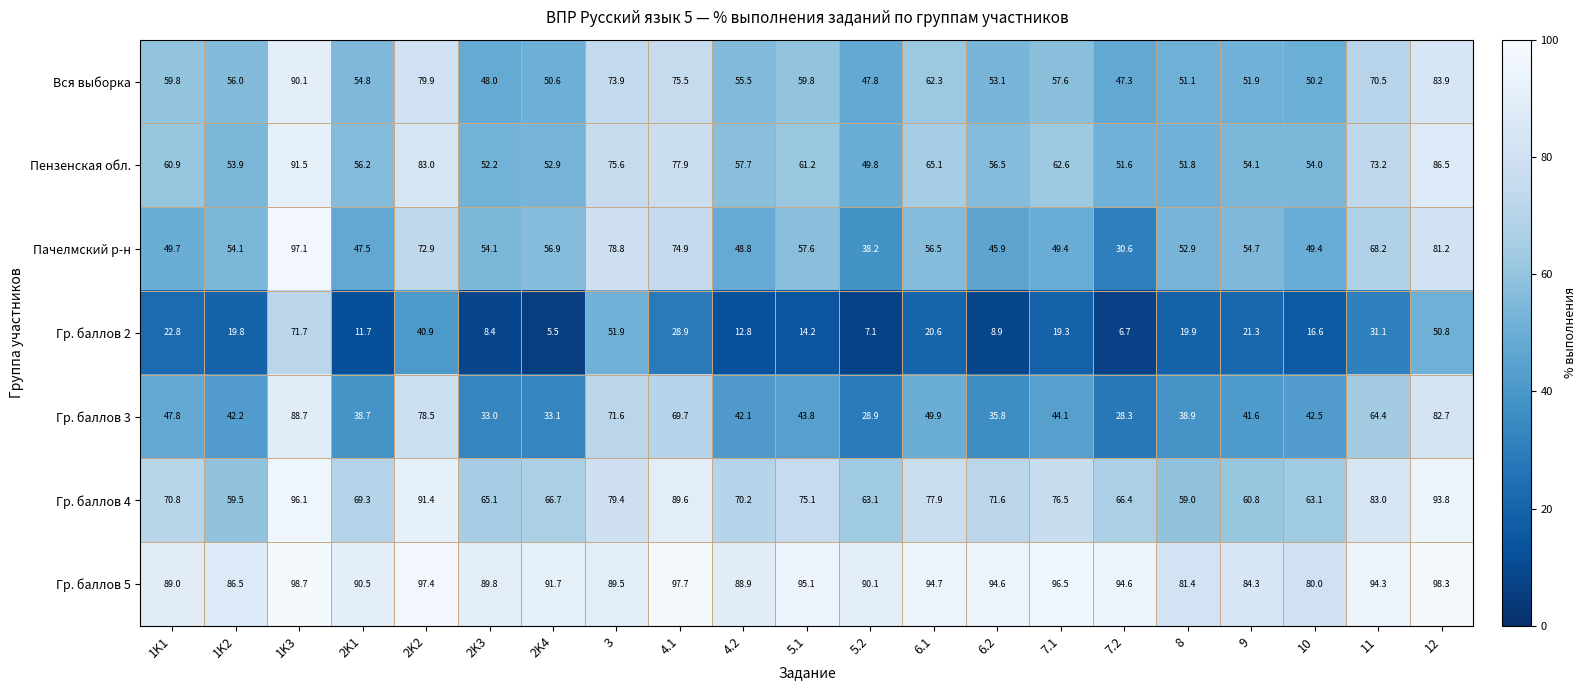

How many categories are shown in the chart?

21